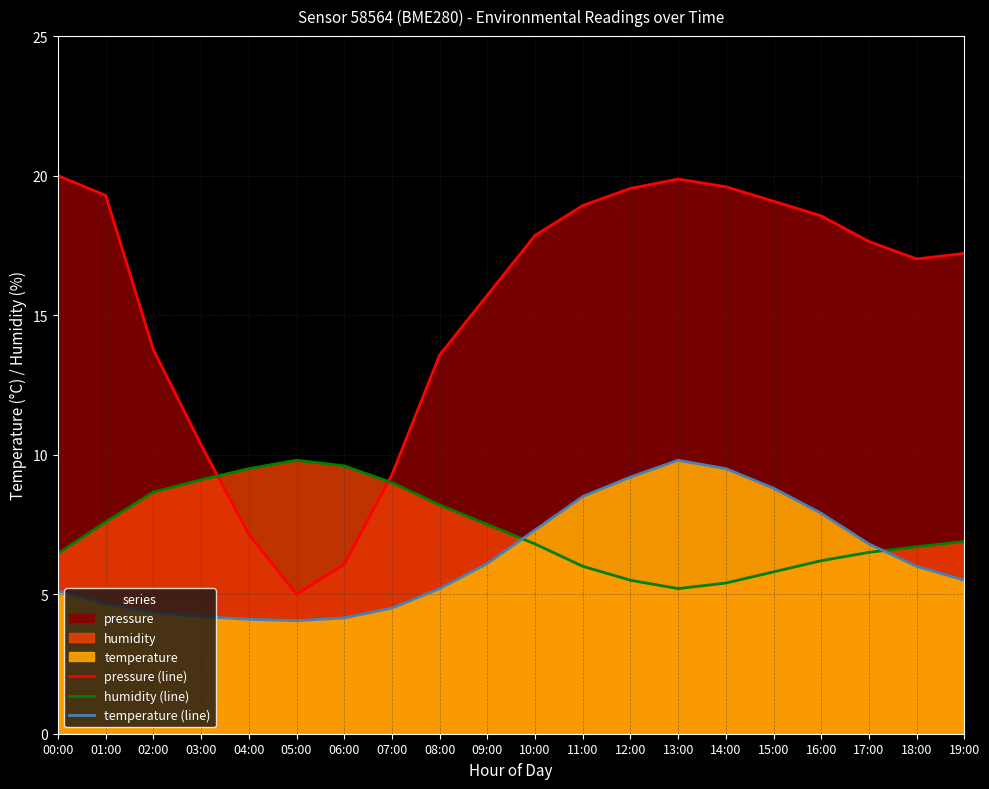

What is the value of the humidity (line) point at the 11th from the left?

6.8